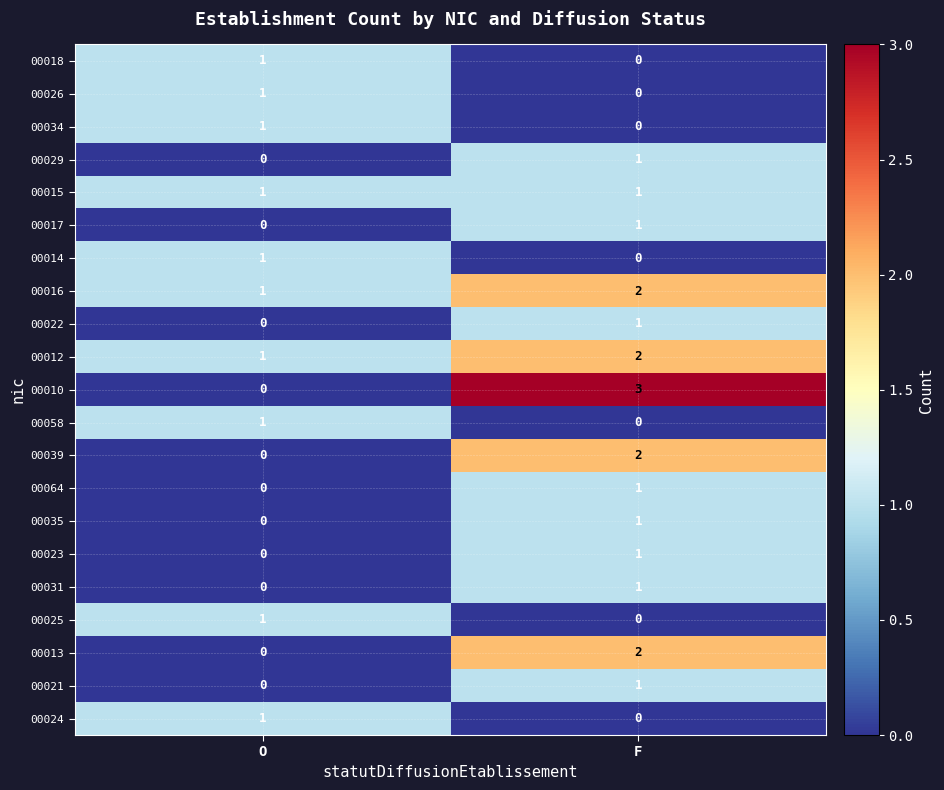

How many data points does each series have?

2